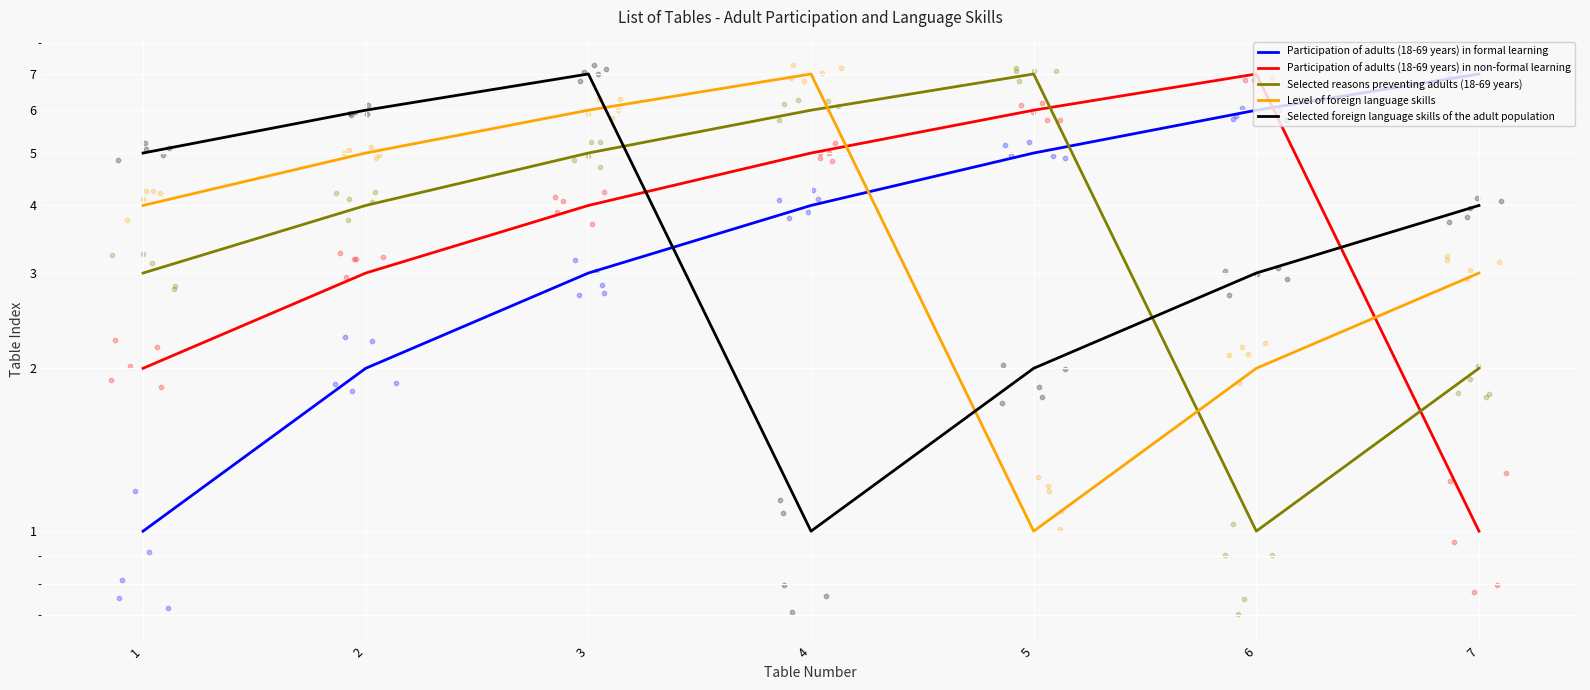

Which series contains the lowest Y value?

Participation of adults (18-69 years) in formal learning